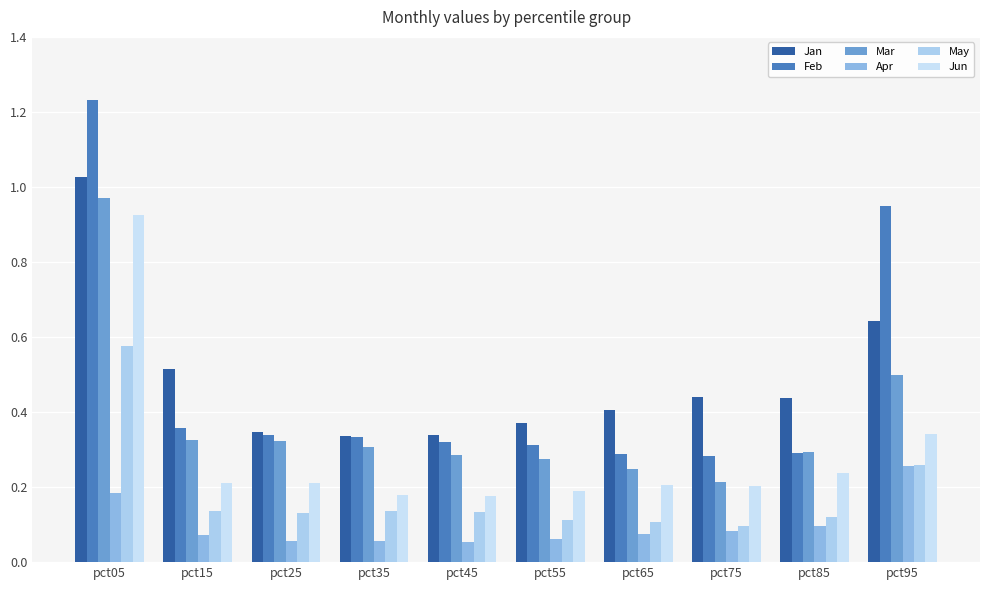

What is the difference between the second highest and second lowest values in the Mar series?

0.3